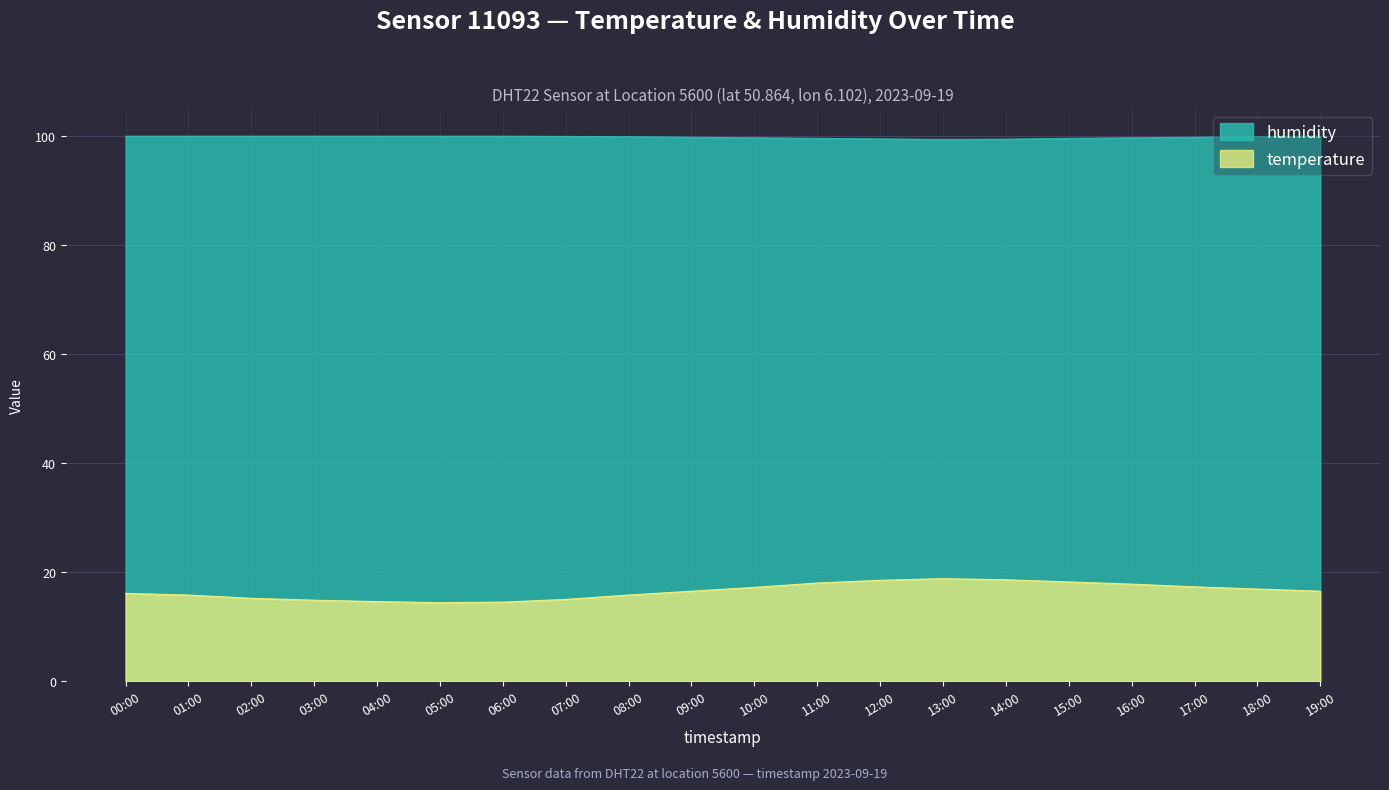

Which has a higher value, 15:00 or 01:00?

15:00